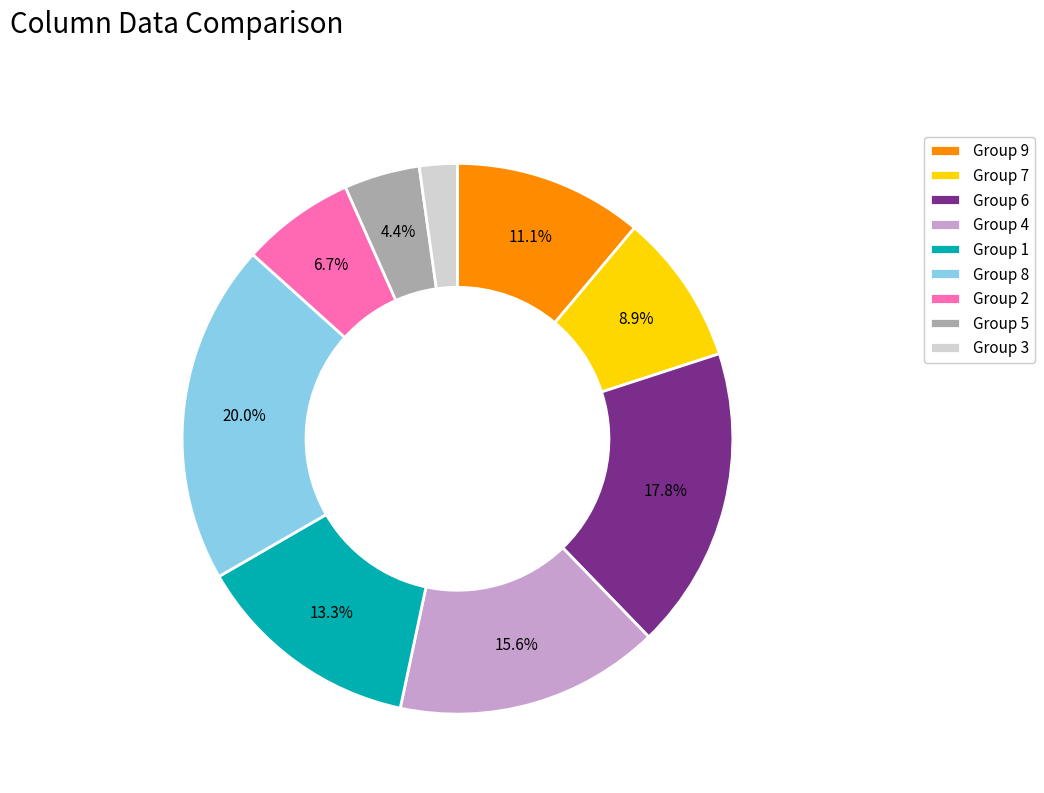

Is the sum of Group 2 and Group 5 greater than half?

No